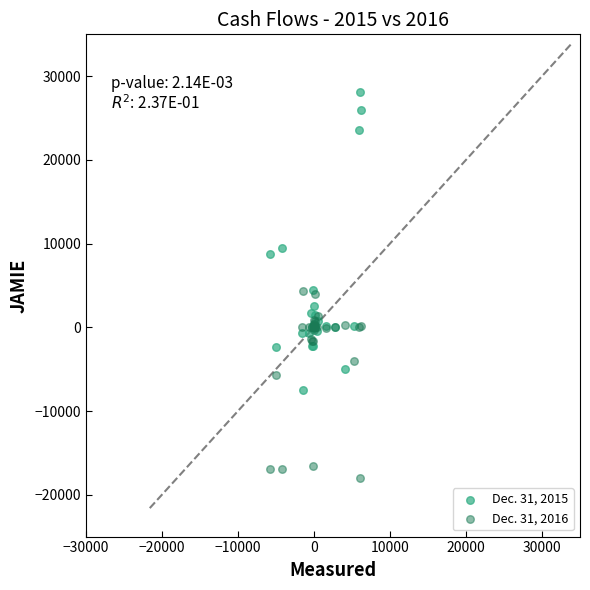

Which series reaches the maximum Y coordinate?

Dec. 31, 2015